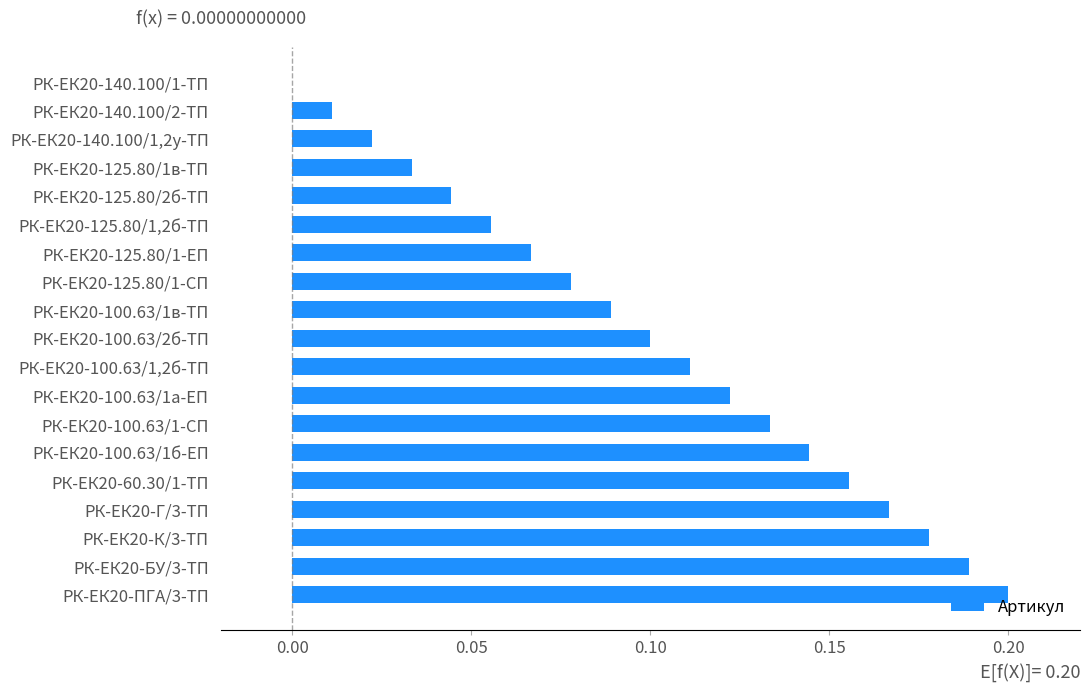

What is the sum of all values?

1.9